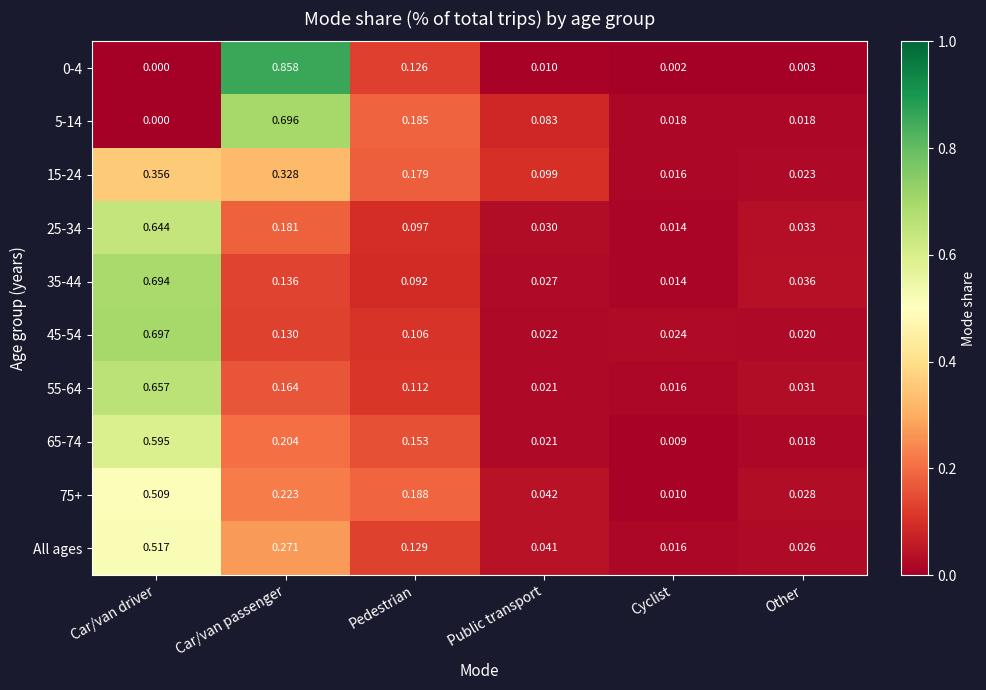

Where is 35-44 nearest to the value 0?

Cyclist